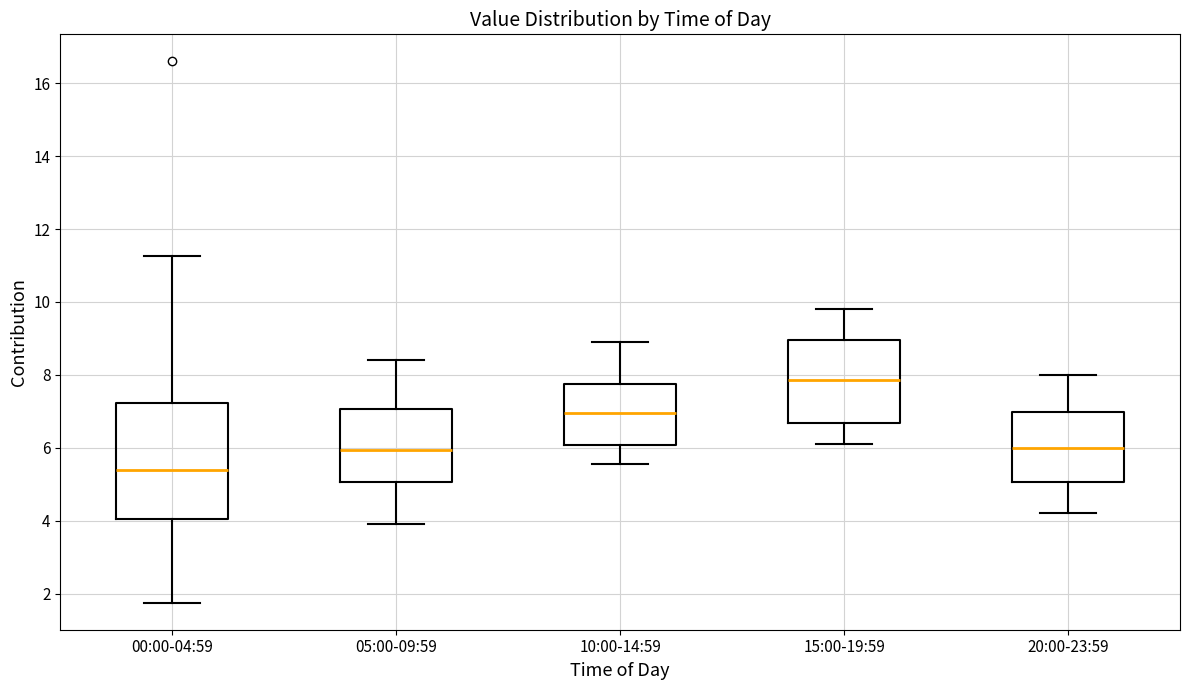

Reading left to right, transcribe this box plot: for each box, give where its median line is, the range the box spans, and where its two whiskers end, as read against the y-axis. The values are not printed on the chart, so give them approximately, as read against the axis.

00:00-04:59: median 5.4, box 4.0 to 7.2, whiskers 1.8 to 11.2
05:00-09:59: median 6.0, box 5.0 to 7.0, whiskers 4.0 to 8.4
10:00-14:59: median 7.0, box 6.0 to 7.8, whiskers 5.6 to 9.0
15:00-19:59: median 7.8, box 6.6 to 9.0, whiskers 6.2 to 9.8
20:00-23:59: median 6.0, box 5.0 to 7.0, whiskers 4.2 to 8.0